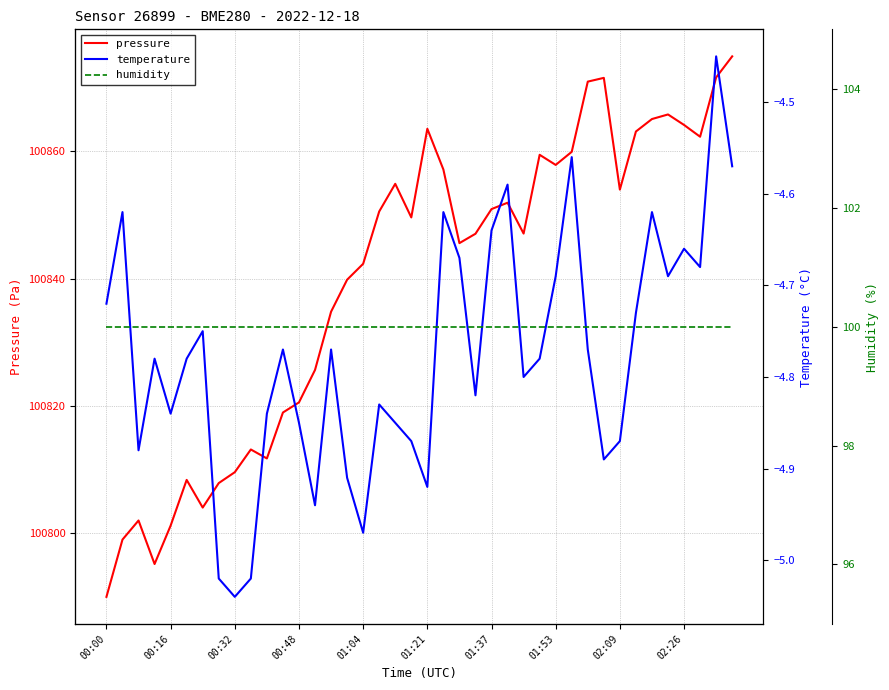

What is the minimum value for pressure?

100790.0